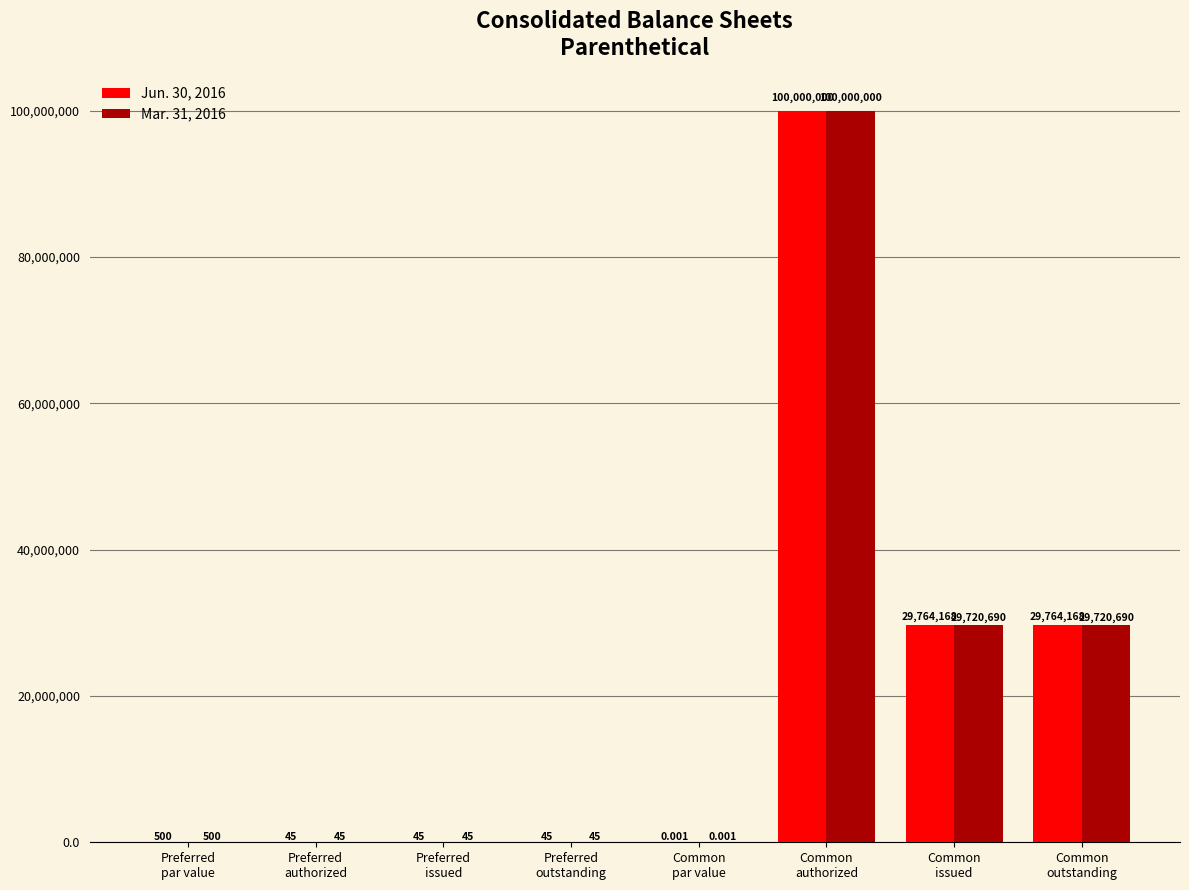

Which has a higher value, Common
par value or Preferred
issued?

Preferred
issued